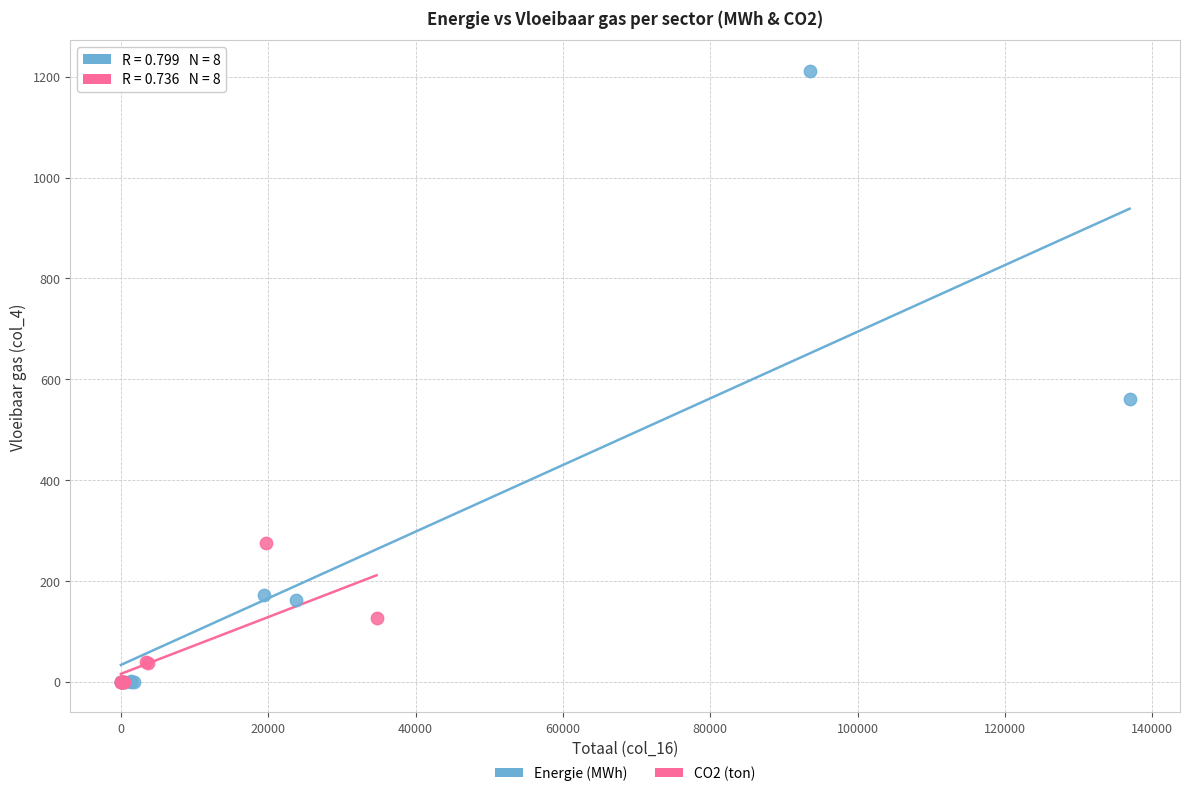

What are all the series names shown in the legend?

Energie (MWh), CO2 (ton)